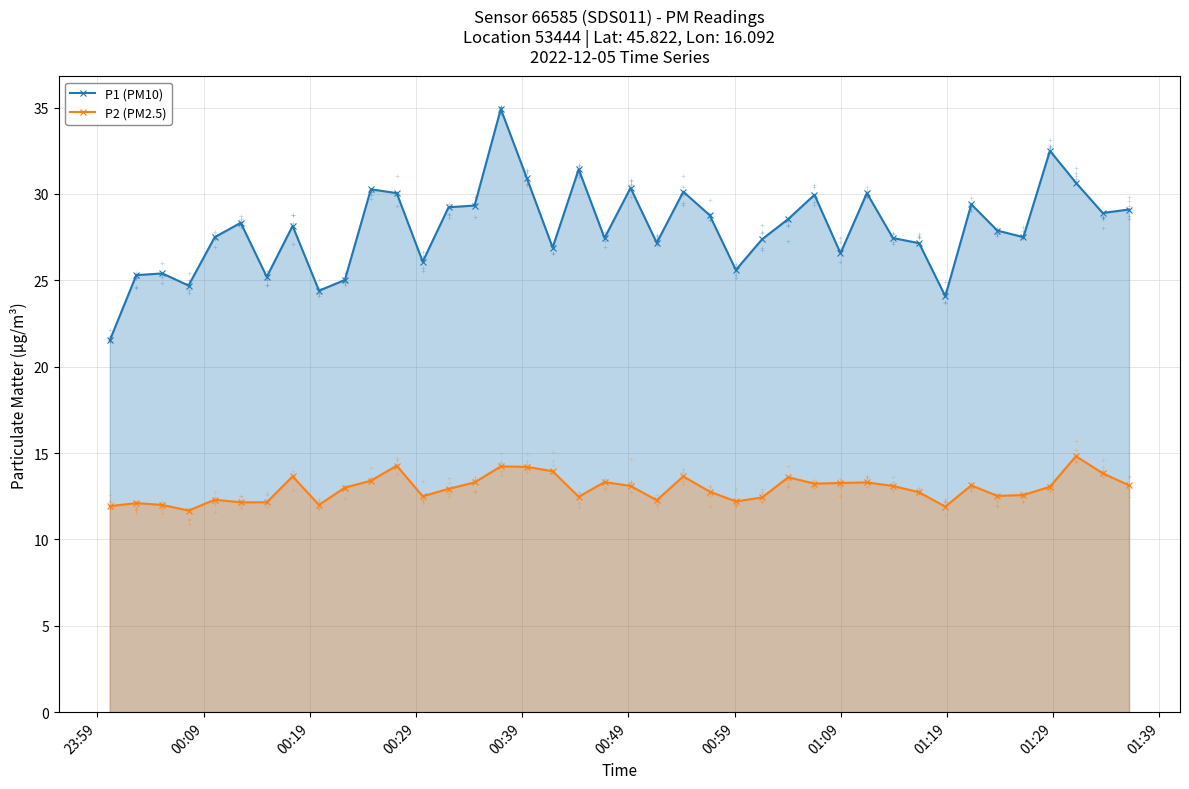

How many interior local valleys does the P1 (PM10) series have?

12